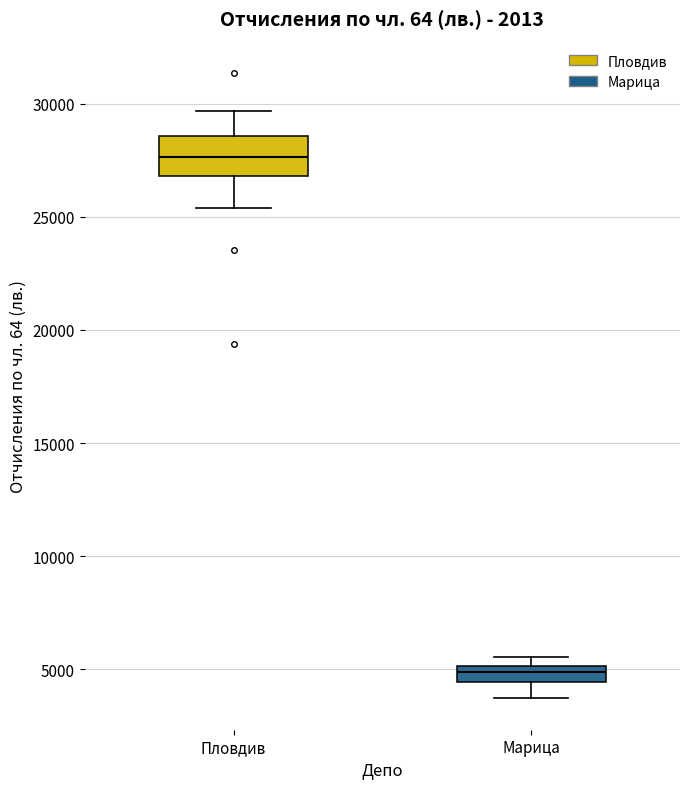

Which box has the lowest median line?

Марица